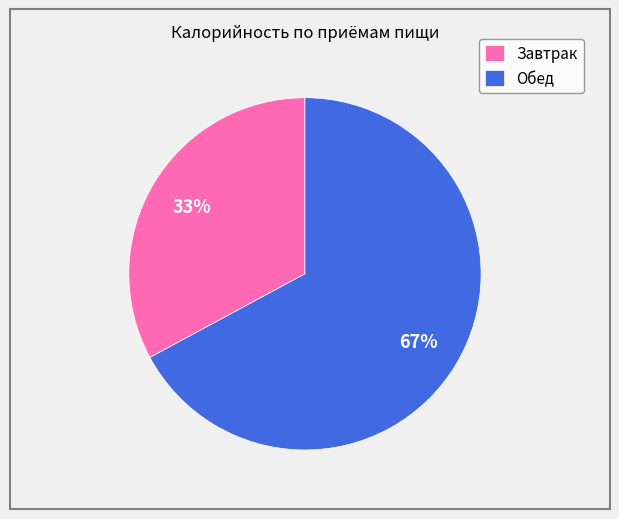

Is there any slice that represents more than half of the pie?

Yes